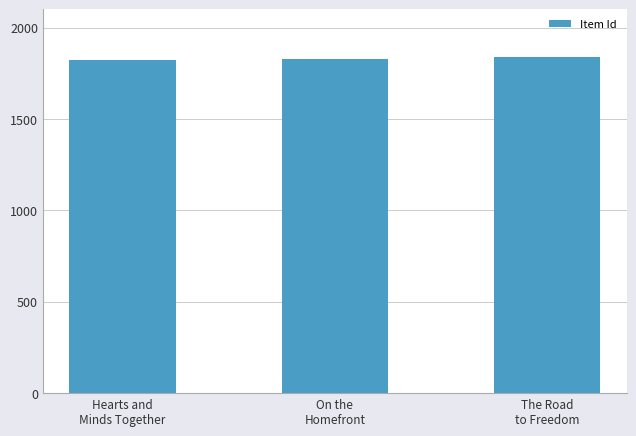

What is the maximum value shown in the chart?

1839